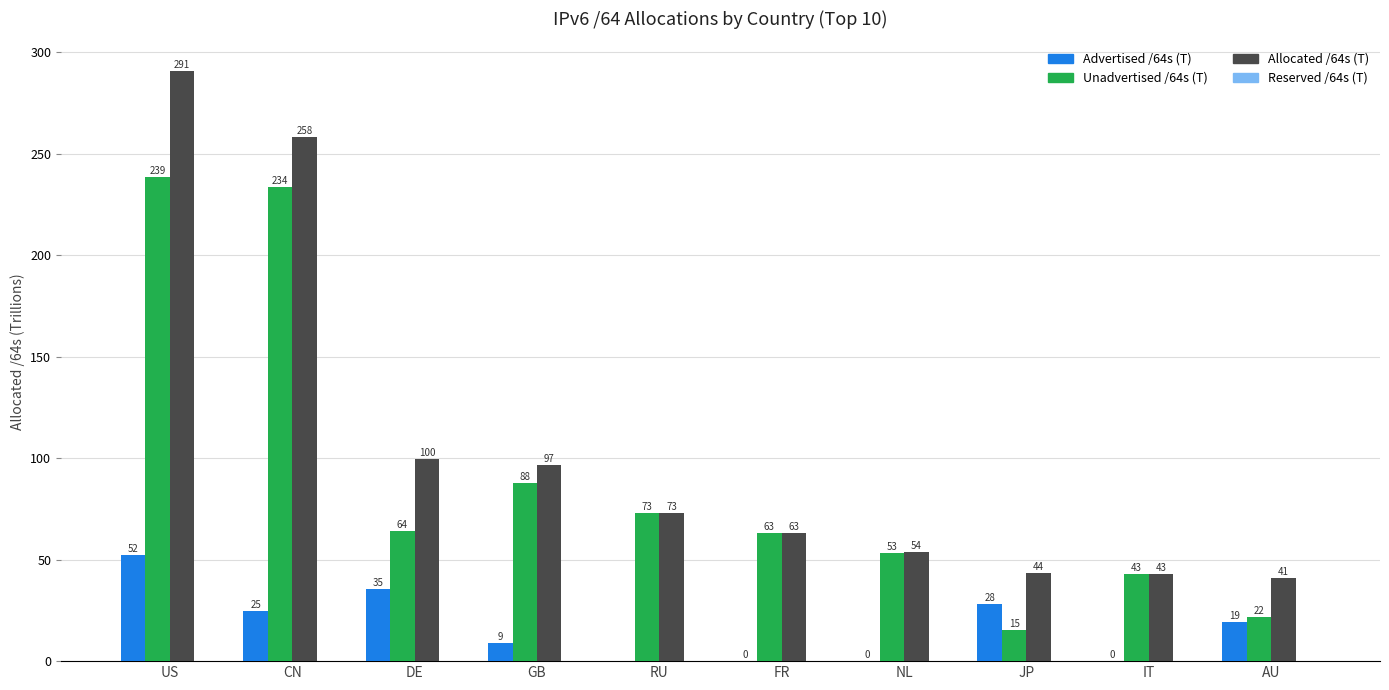

What is the approximate value of Unadvertised /64s (T) at NL?

53.4